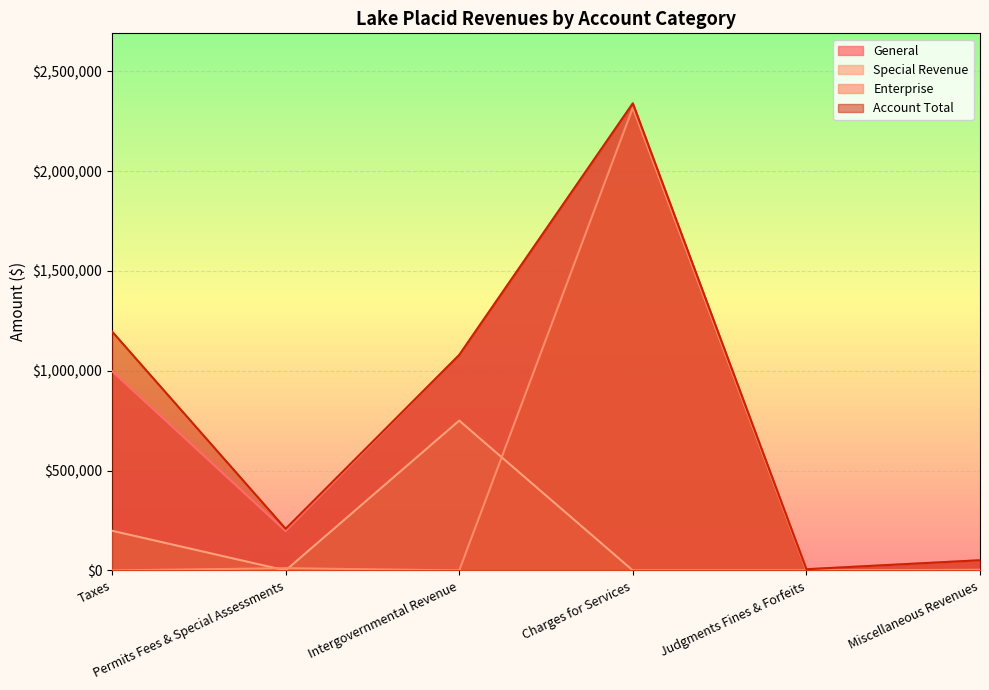

Which series has the widest spread of values?

General